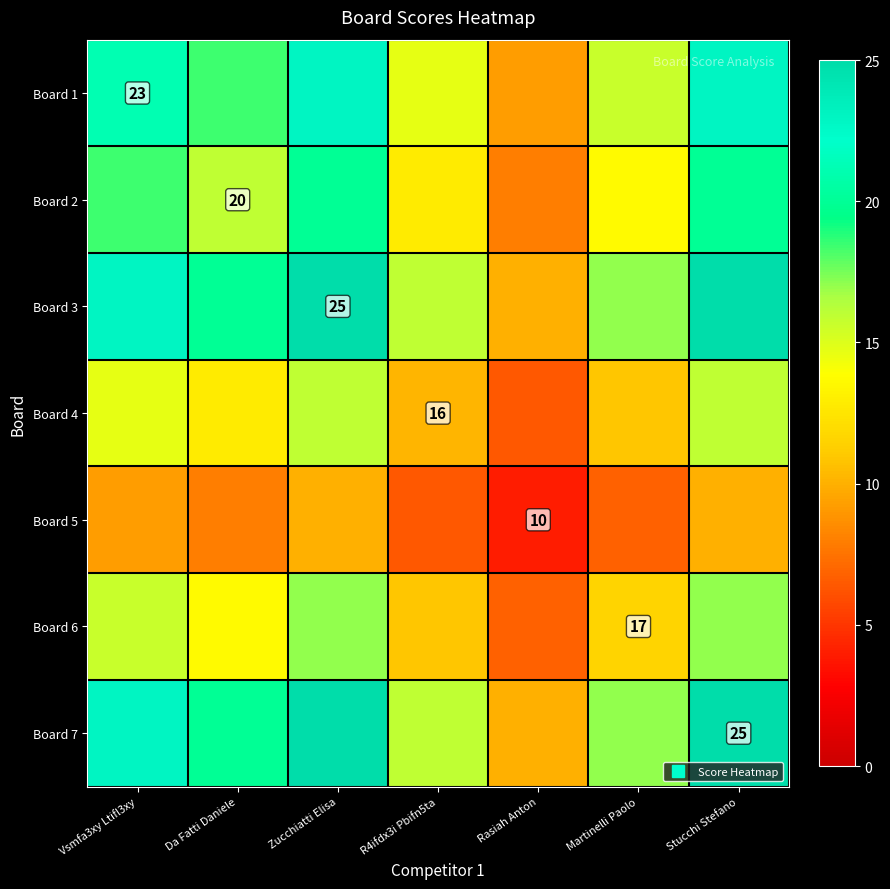

What is the total value across all series at Vsmfa3xy Ltifl3xy?

125.1